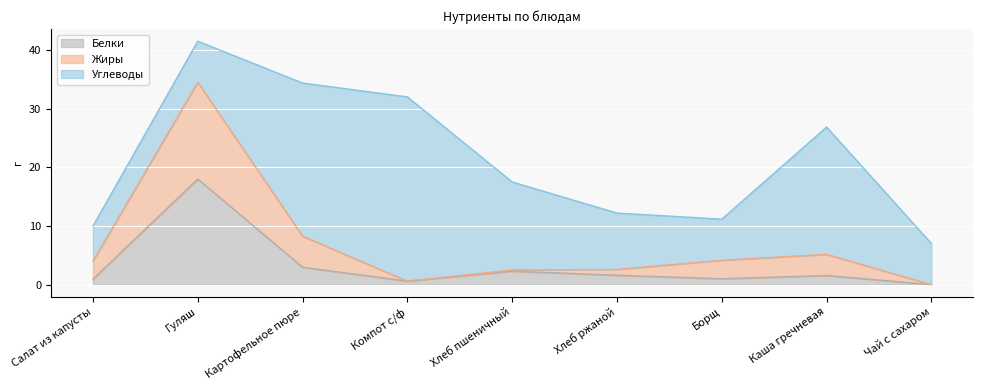

True or false: Белки and Жиры intersect in this chart.

False